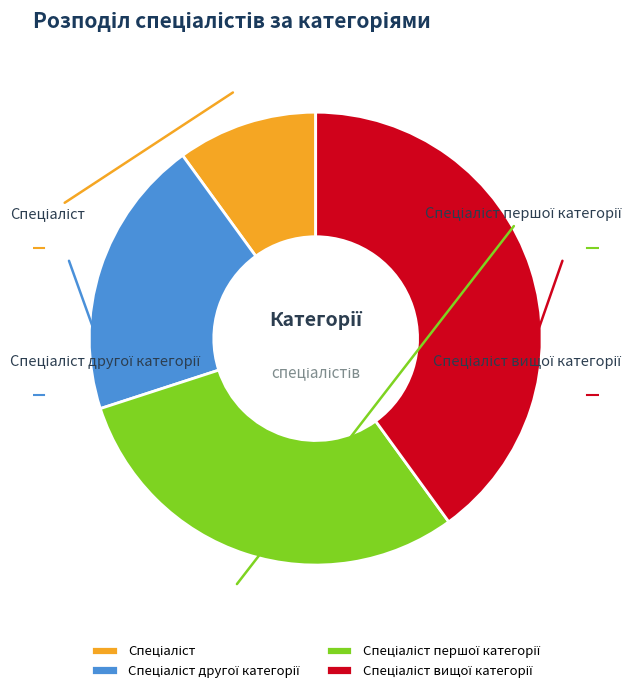

To the nearest percent, what is the combined percentage of Спеціаліст другої категорії and Спеціаліст?

30%